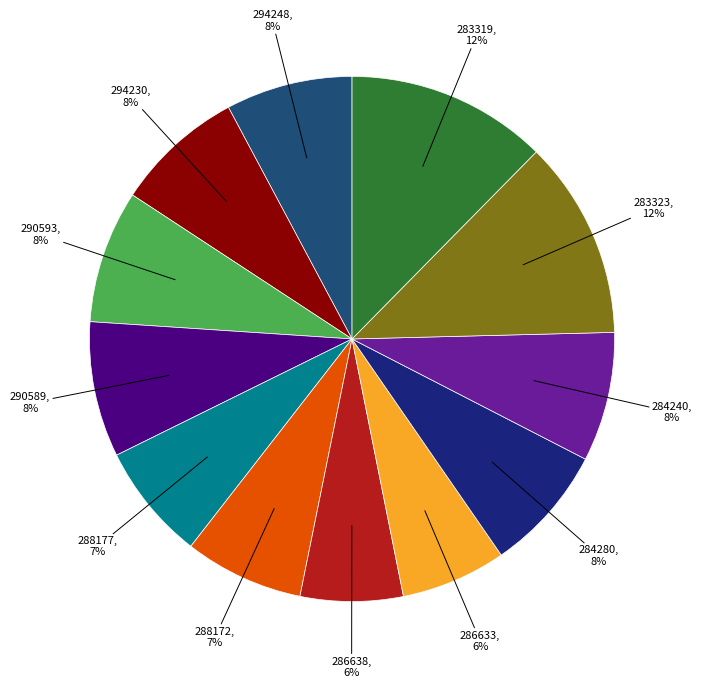

How many segments does this pie chart have?

12